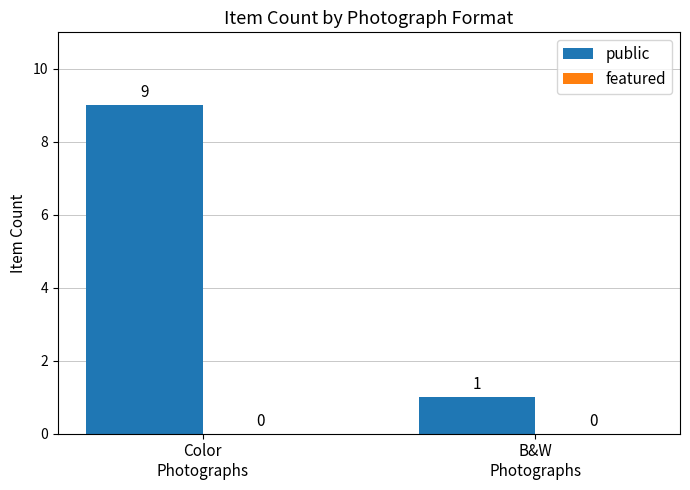

What is the greatest value displayed?

9